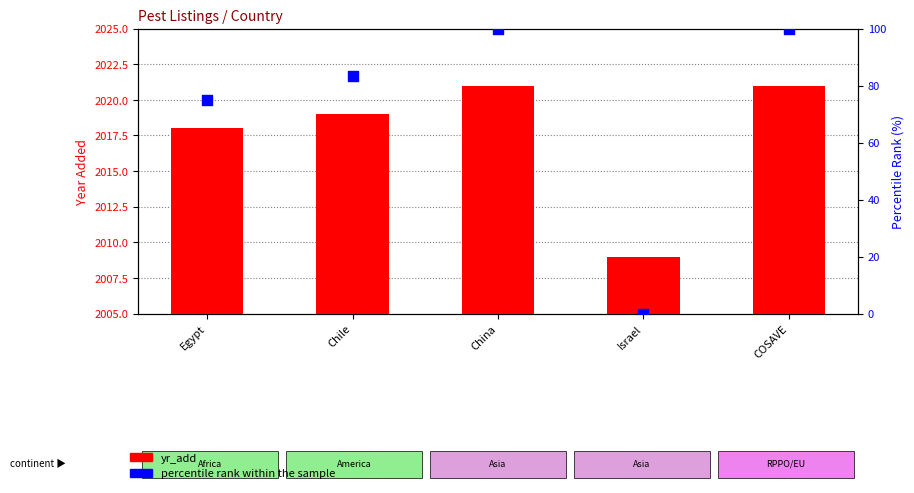

At which category is the sum across all series the highest?

China